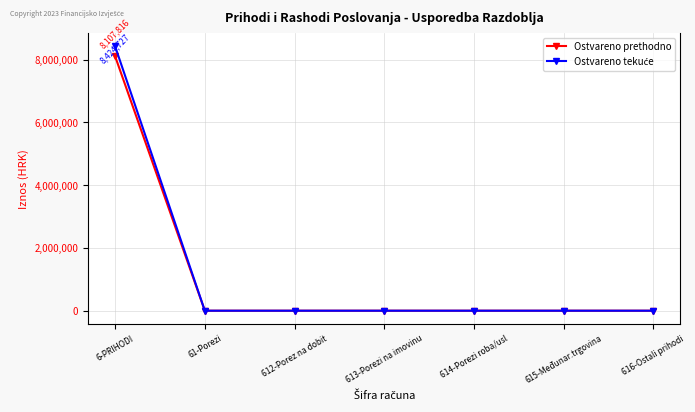

What is the label of the 5th point from the left?

614-Porezi roba/usl